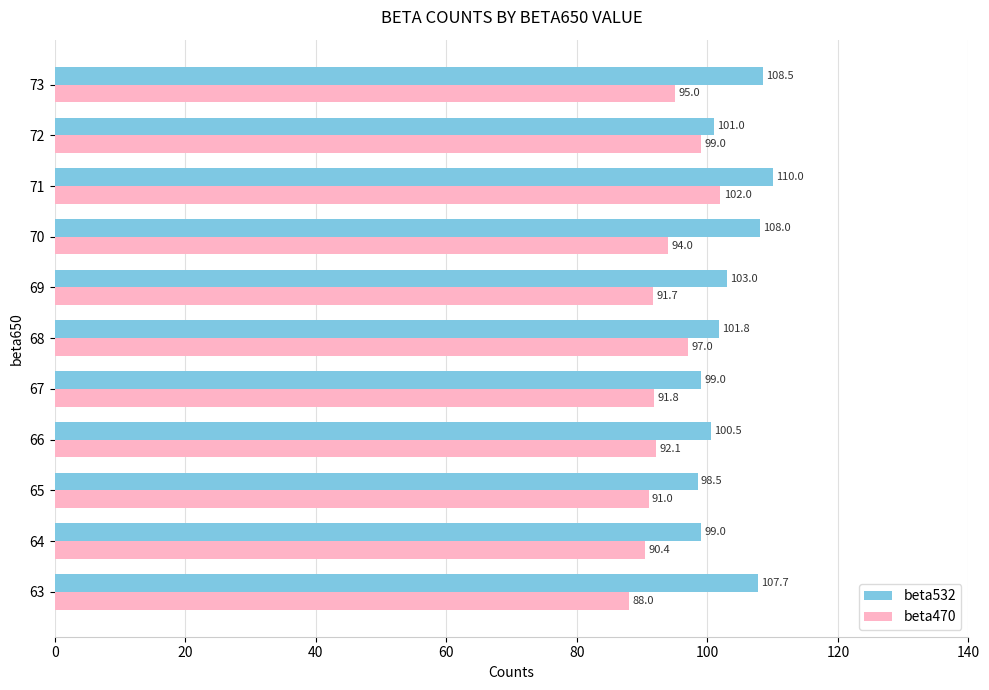

How many categories are shown in the chart?

11